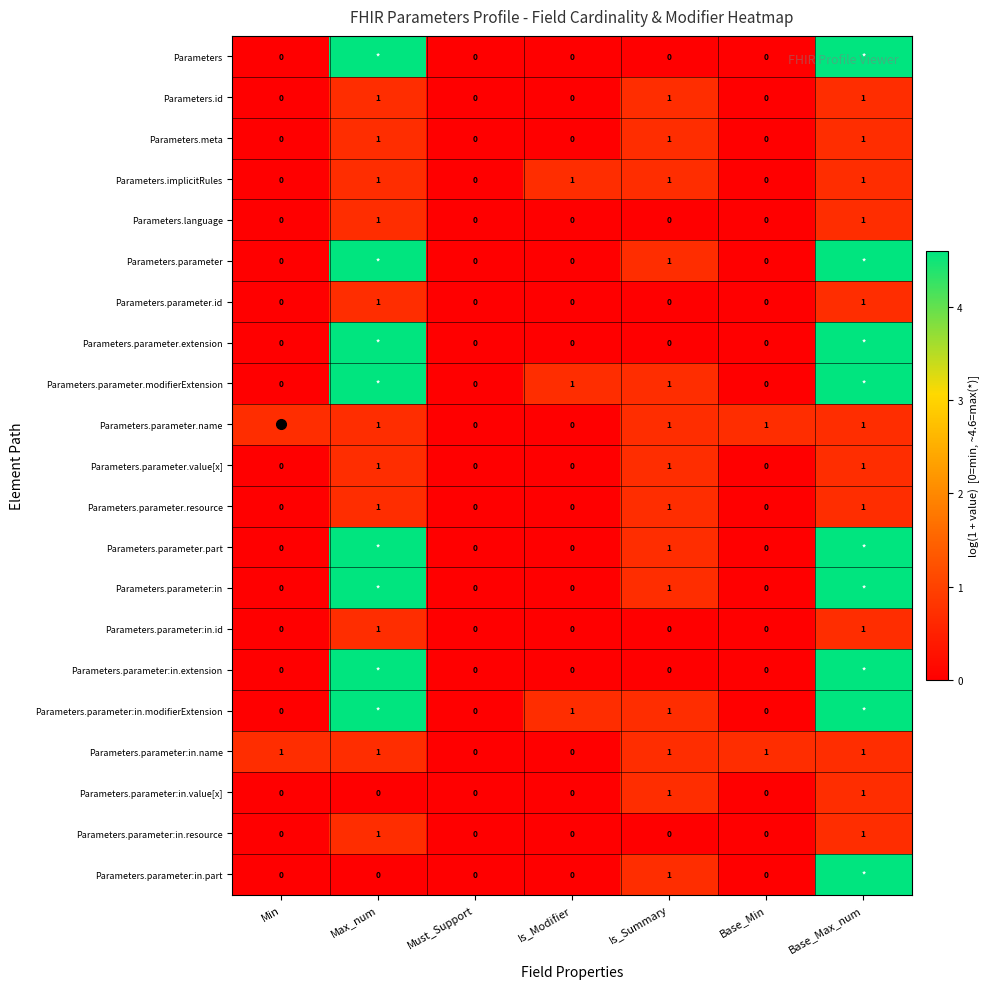

At which category does the chart reach its minimum across all series?

Min